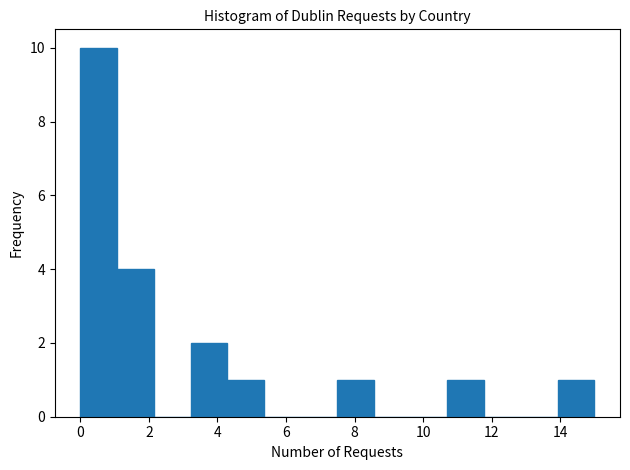

Reading left to right, transcribe this chart: for each bar, give the range it covers on the x-axis and its height. Neither the bar edges nor the heights are printed on the chart, so give them approximately, as read against the axes.

0.0 to 1.0: 10
1.0 to 2.2: 4
2.2 to 3.2: 0
3.2 to 4.2: 2
4.2 to 5.4: 1
5.4 to 6.4: 0
6.4 to 7.6: 0
7.6 to 8.6: 1
8.6 to 9.6: 0
9.6 to 10.8: 0
10.8 to 11.8: 1
11.8 to 12.8: 0
12.8 to 14.0: 0
14.0 to 15.0: 1